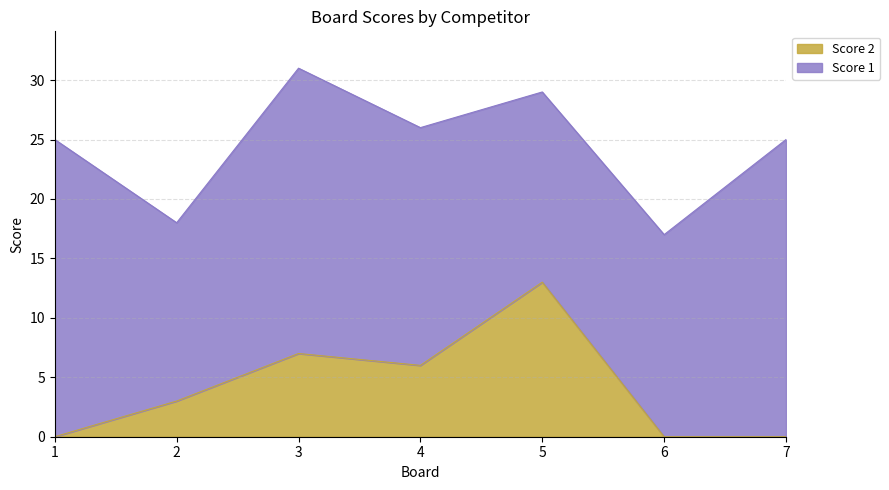

Approximately how many times larger is the value at 3 compared to 4?

1.2